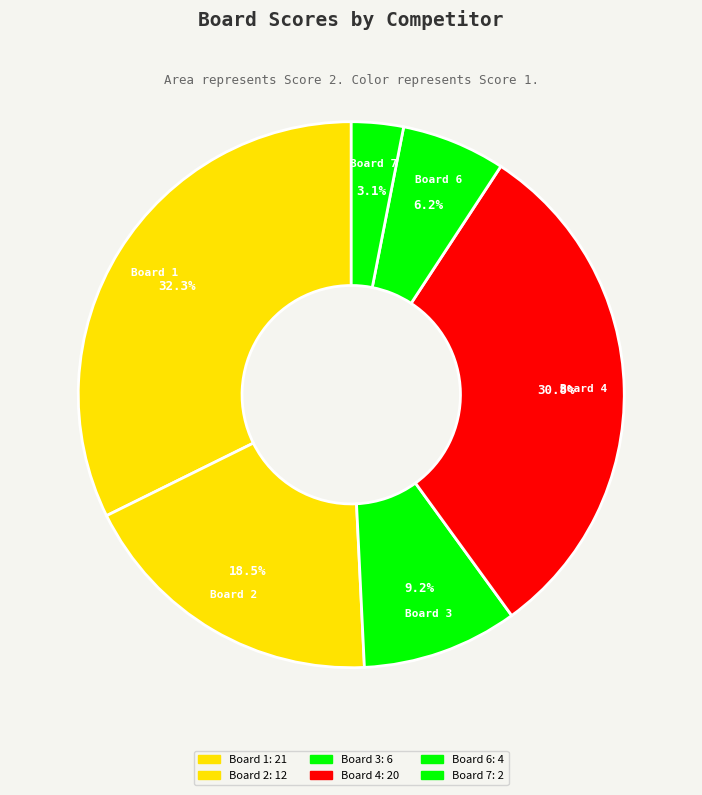

How many segments does this pie chart have?

6